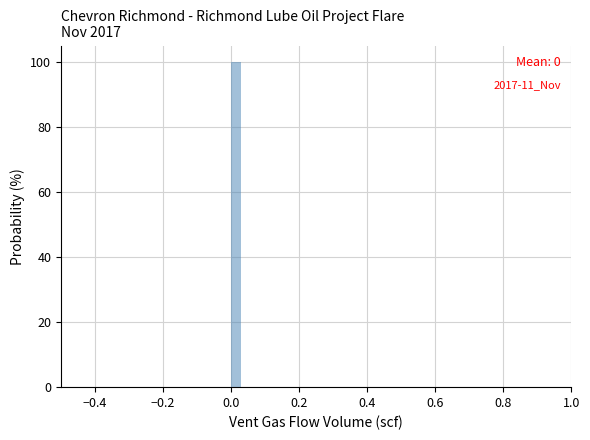

Read against the x-axis, roughly where is the centre of the tallest bar?

0.02